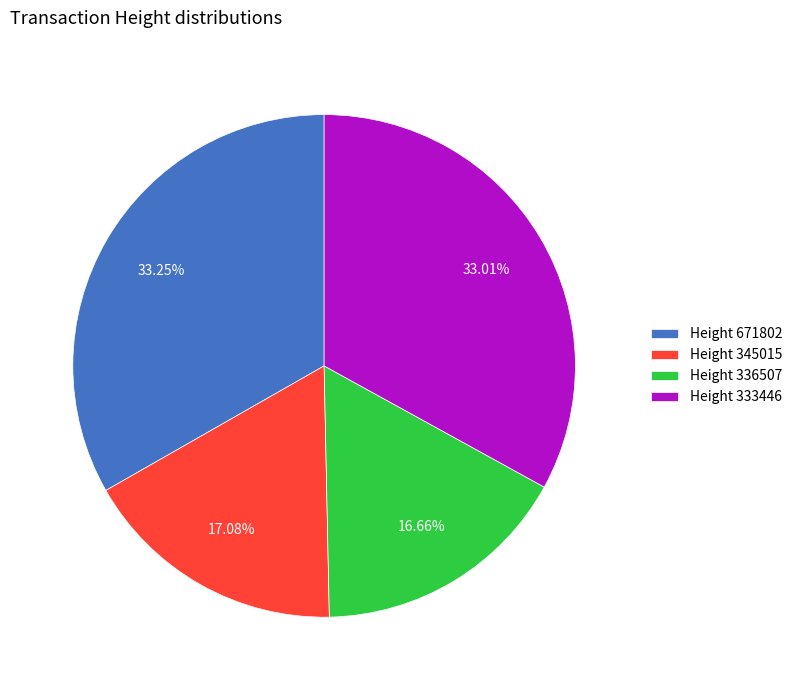

Approximately how many times larger is the value at Height 345015 compared to Height 333446?

0.5